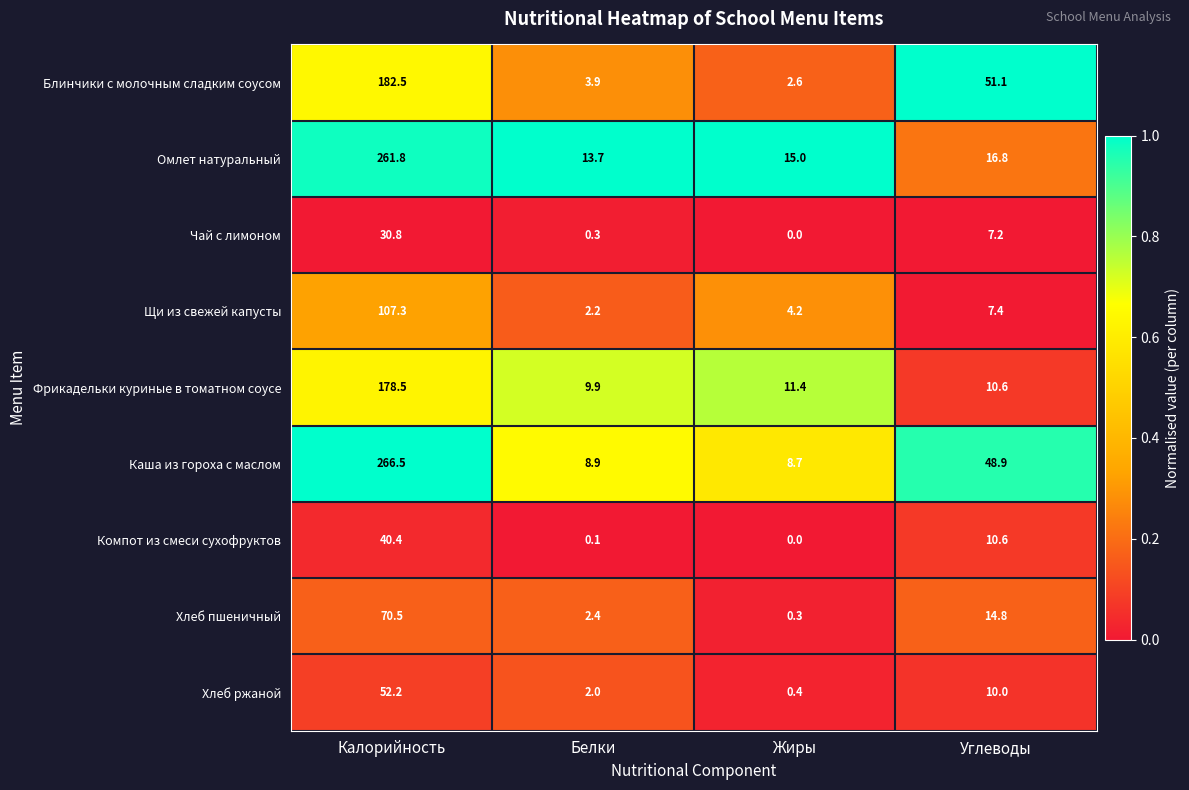

Which series has the largest total across all categories?

Каша из гороха с маслом